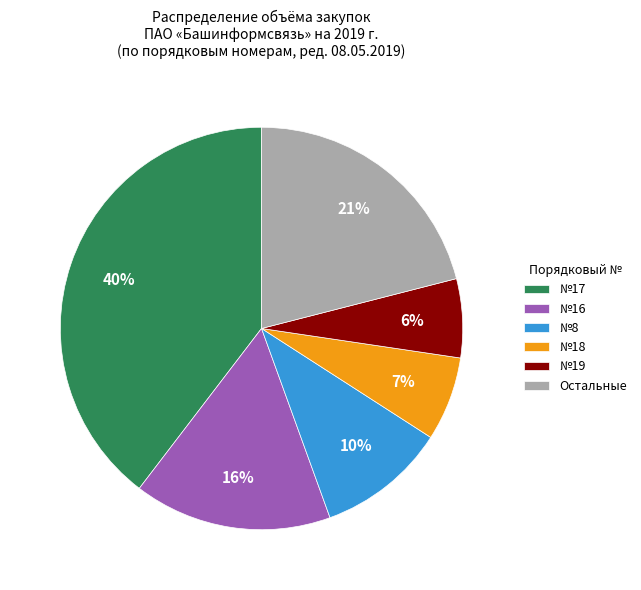

Which category has the biggest portion of the pie?

№17